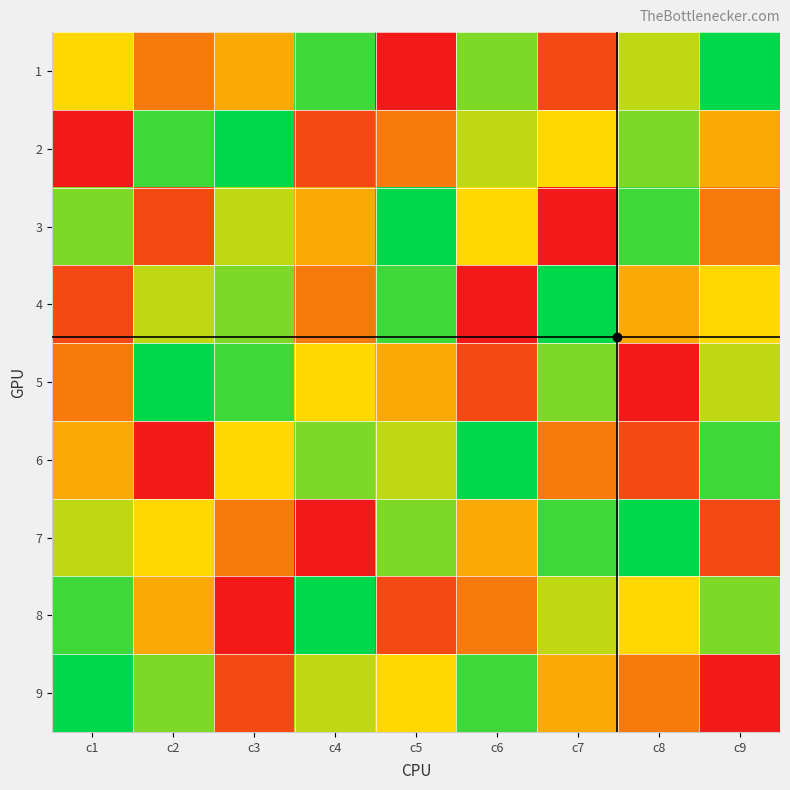

At which category does the chart reach its minimum across all series?

c5